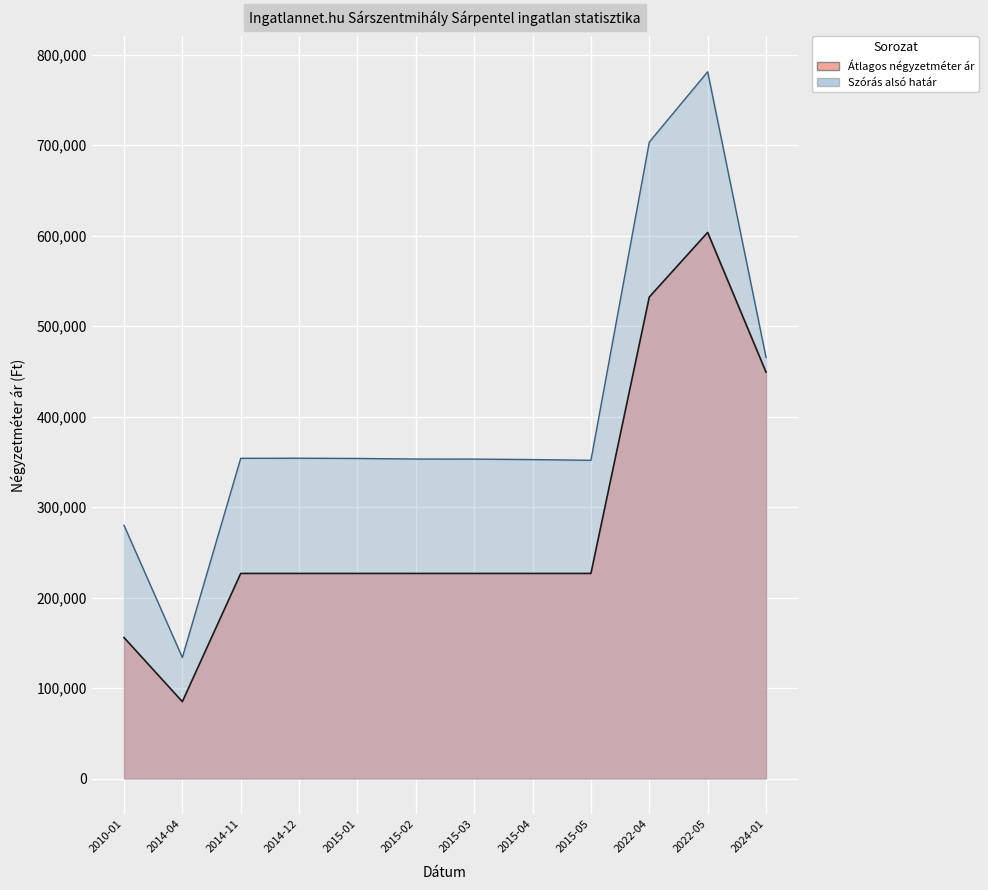

What are all the series names shown in the legend?

Átlagos négyzetméter ár, Szórás alsó határ